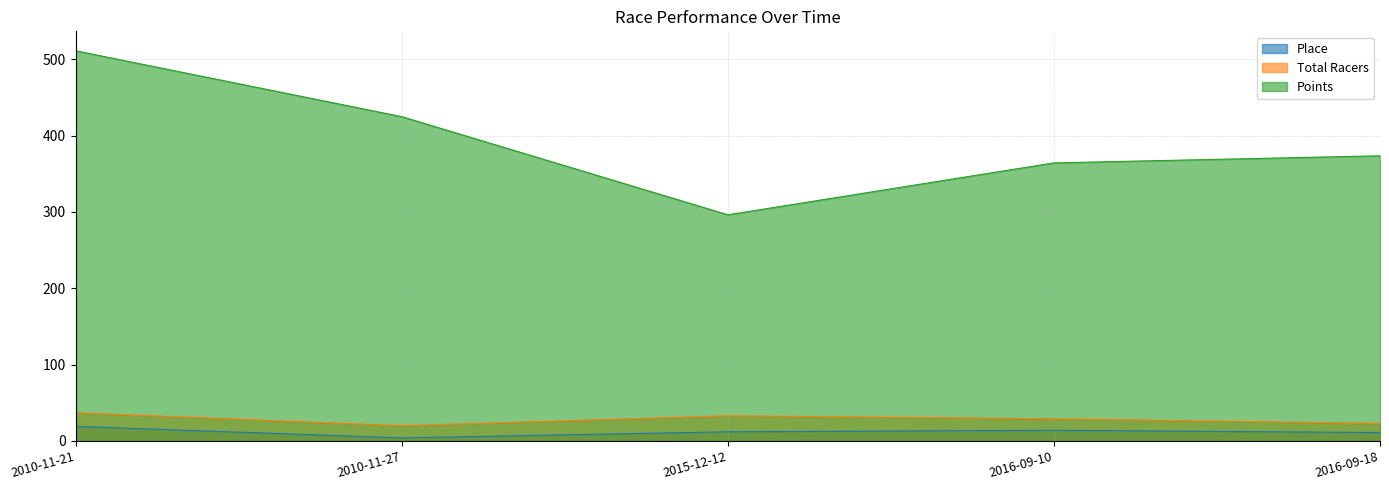

True or false: Points and Total Racers intersect in this chart.

False